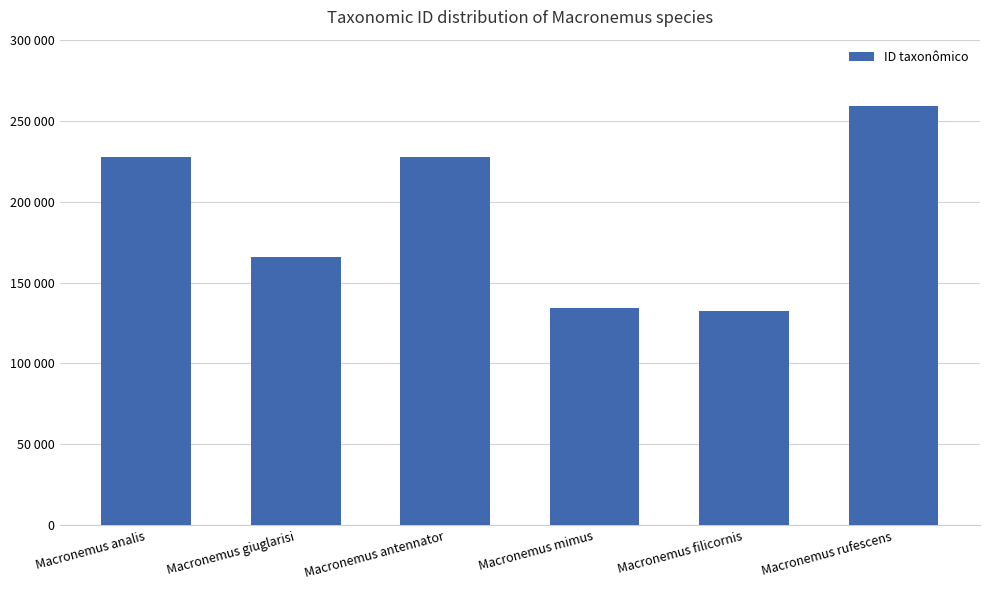

Are the bars horizontal?

No